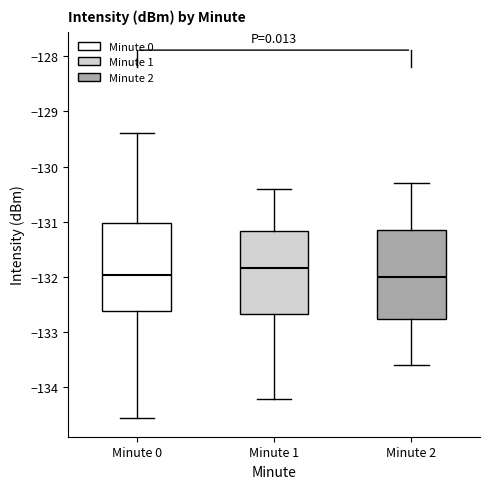

Where does the median line of the box for Minute 2 sit on the y-axis? The values are not printed on the chart, so give them approximately, as read against the axis.

-132.0